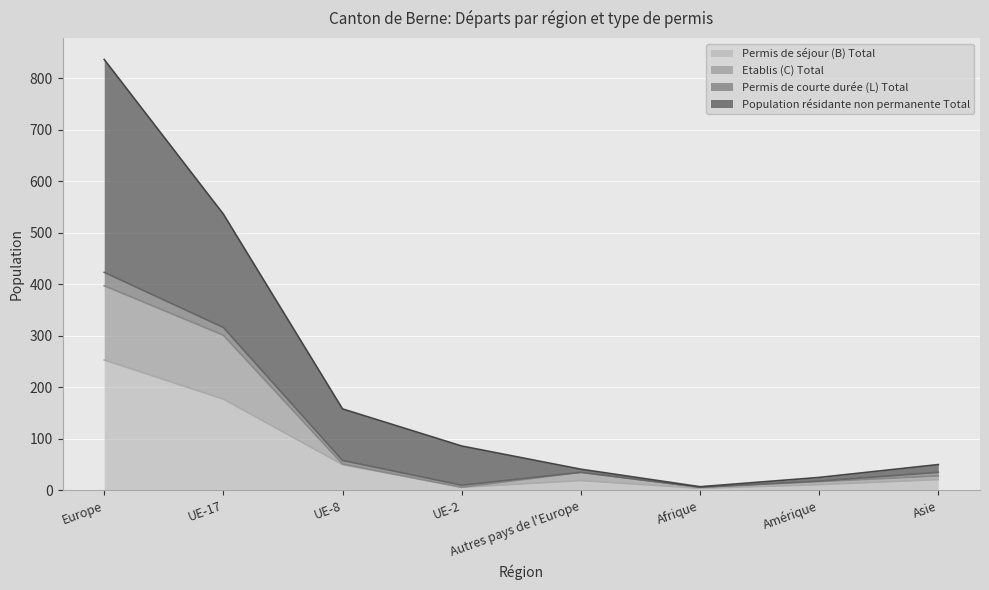

At which category does Permis de séjour (B) Total reach its first local valley?

UE-2